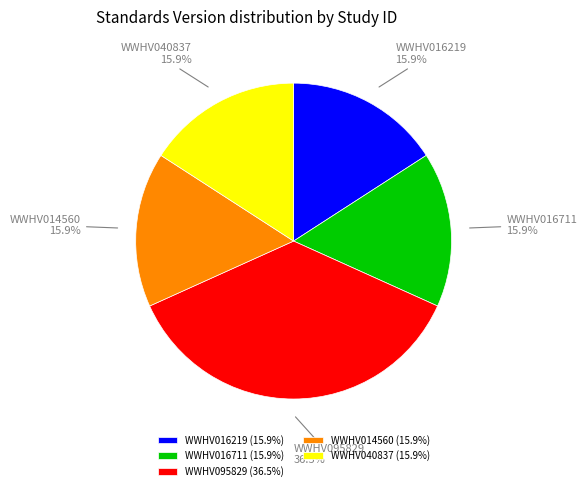

The WWHV014560 slice represents 16% of the pie. True or false?

True